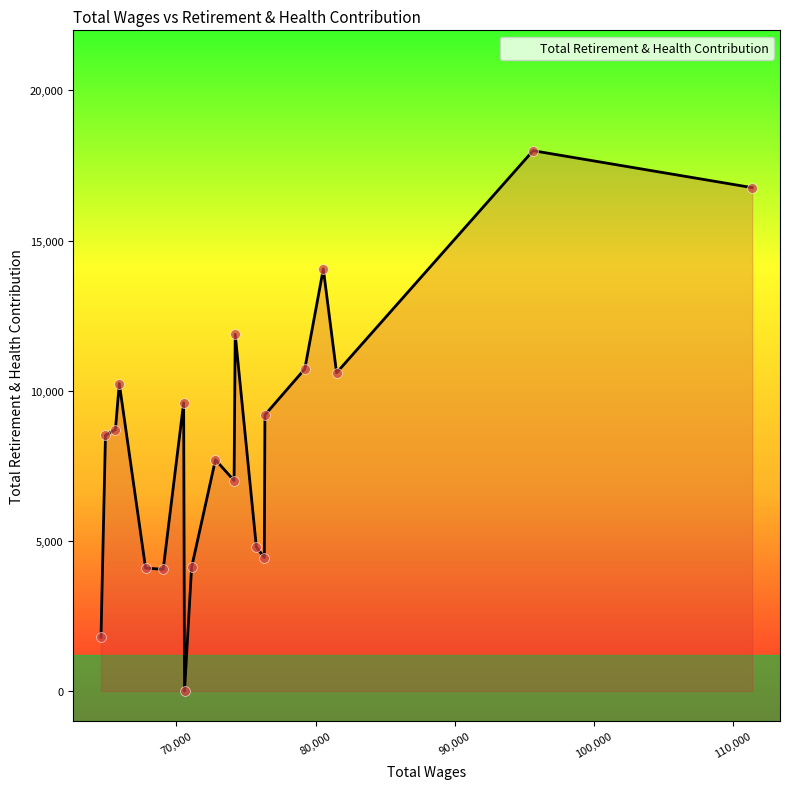

What is the maximum value shown in the chart?

17993